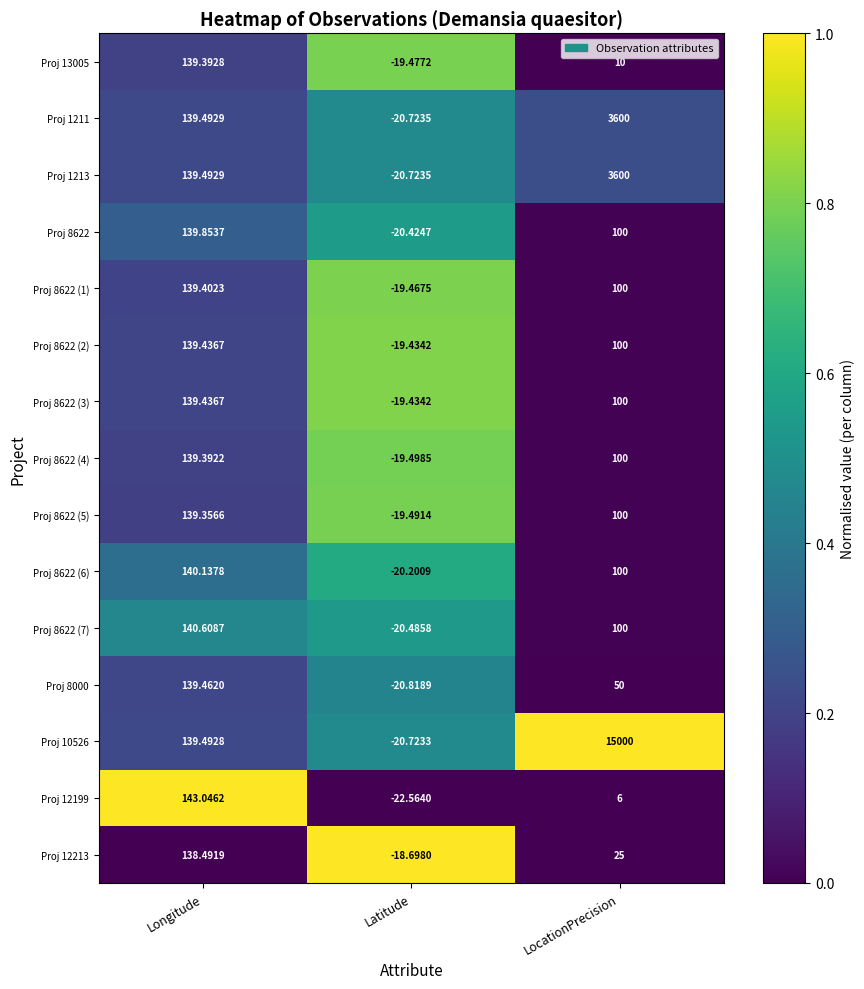

Rank the categories by Proj 1213 value from lowest to highest.

Latitude, Longitude, LocationPrecision